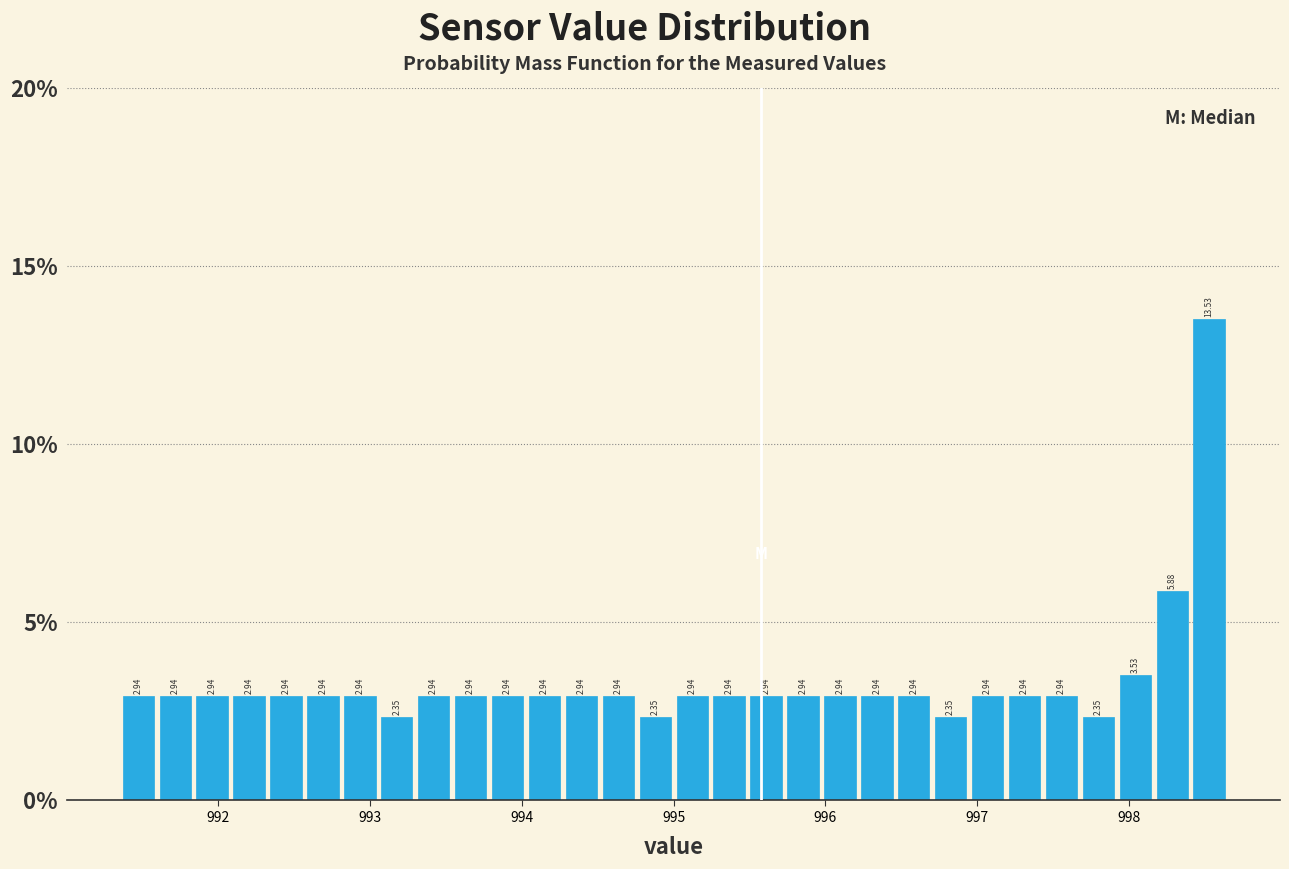

Read against the x-axis, roughly where is the centre of the tallest bar?

998.5